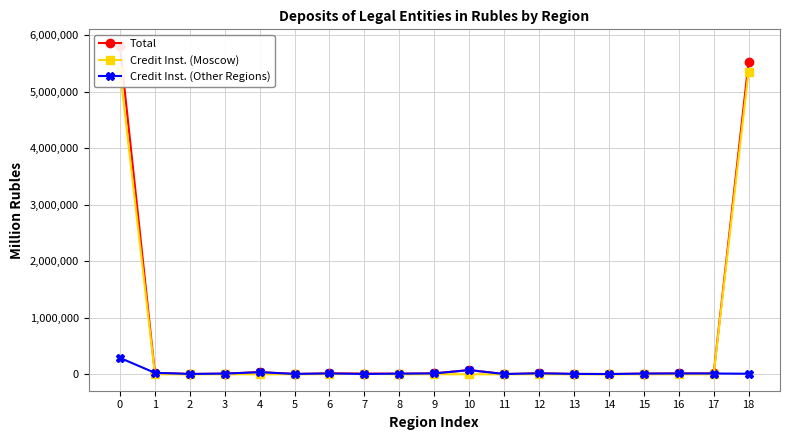

Which series has the largest total across all categories?

Total